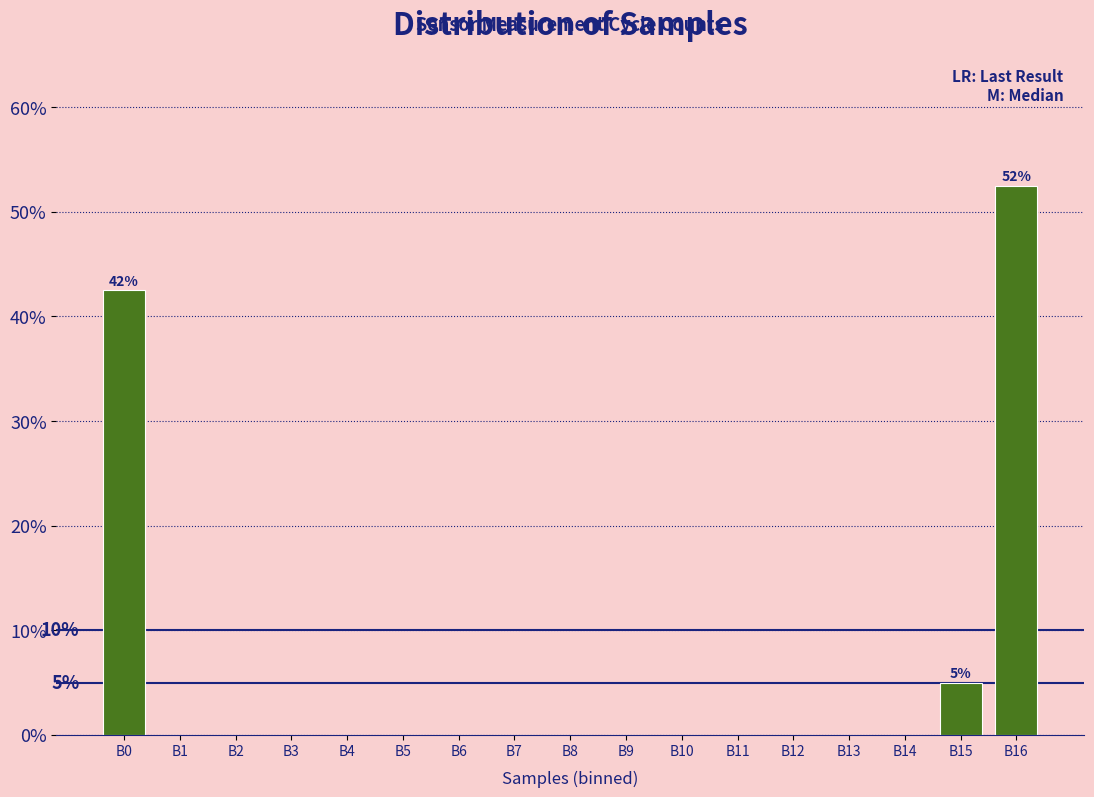

Reading left to right, what are all the values shown in this chart?

B0=42.5	B1=0.0	B2=0.0	B3=0.0	B4=0.0	B5=0.0	B6=0.0	B7=0.0	B8=0.0	B9=0.0	B10=0.0	B11=0.0	B12=0.0	B13=0.0	B14=0.0	B15=5.0	B16=52.5